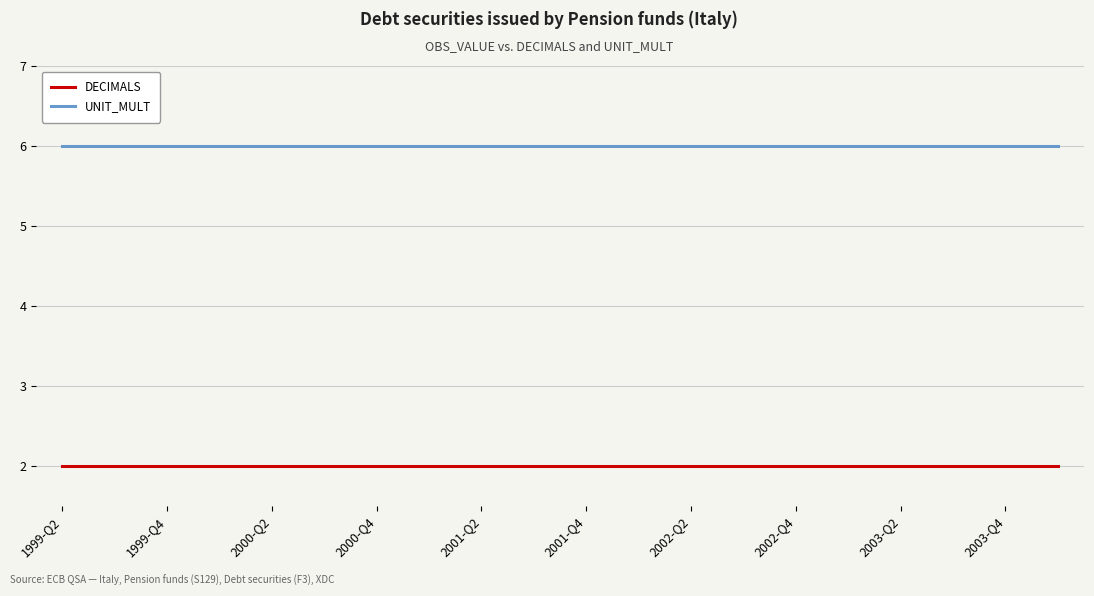

Rank the series by their average value, from lowest to highest.

DECIMALS, UNIT_MULT